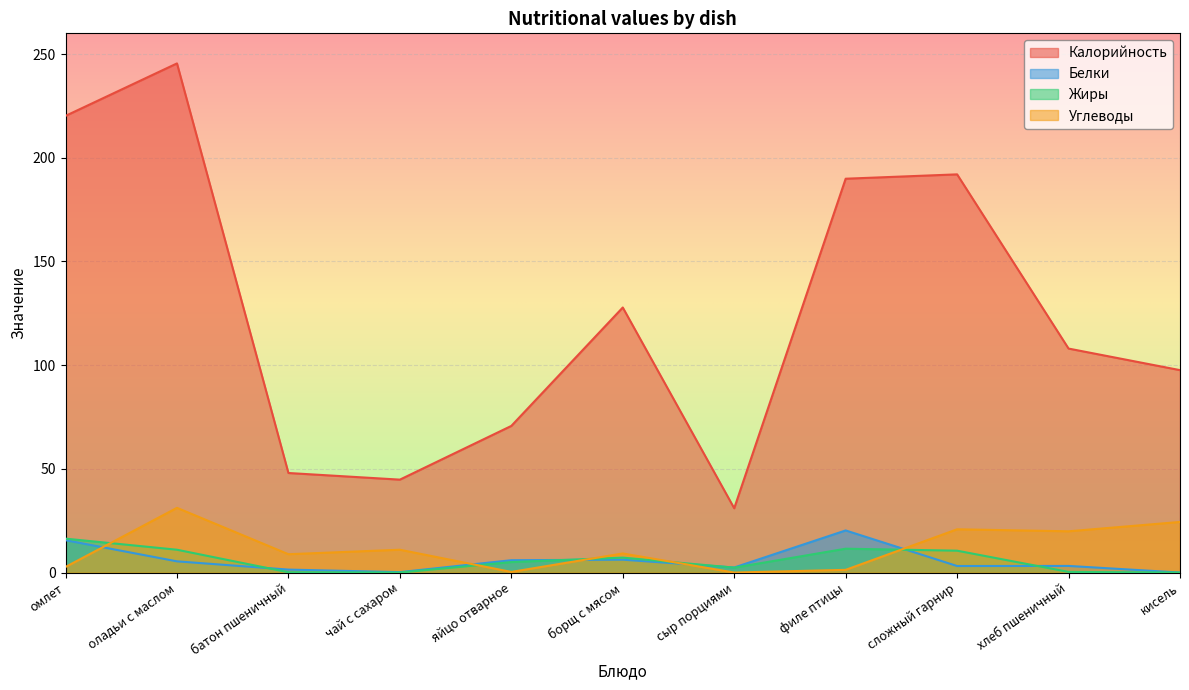

Which label corresponds to the smallest value in the chart?

кисель